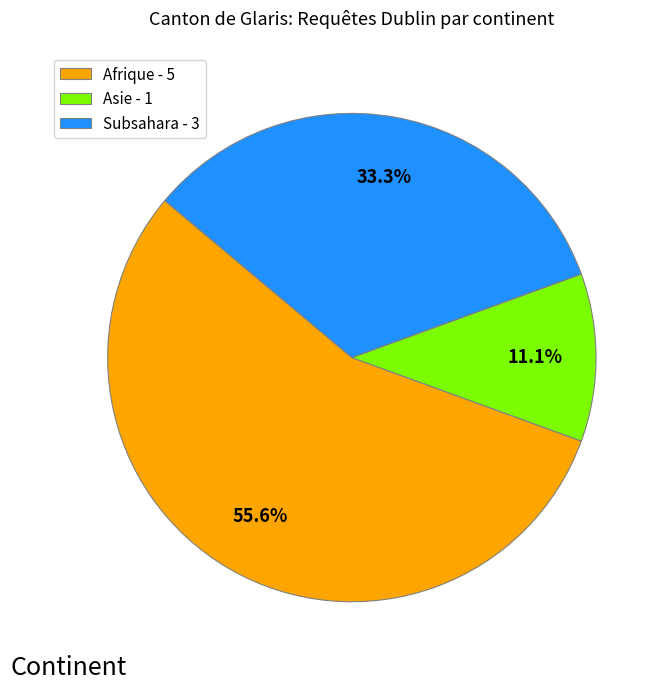

Do Asie - 1 and Subsahara - 3 together represent more than half of the pie?

No